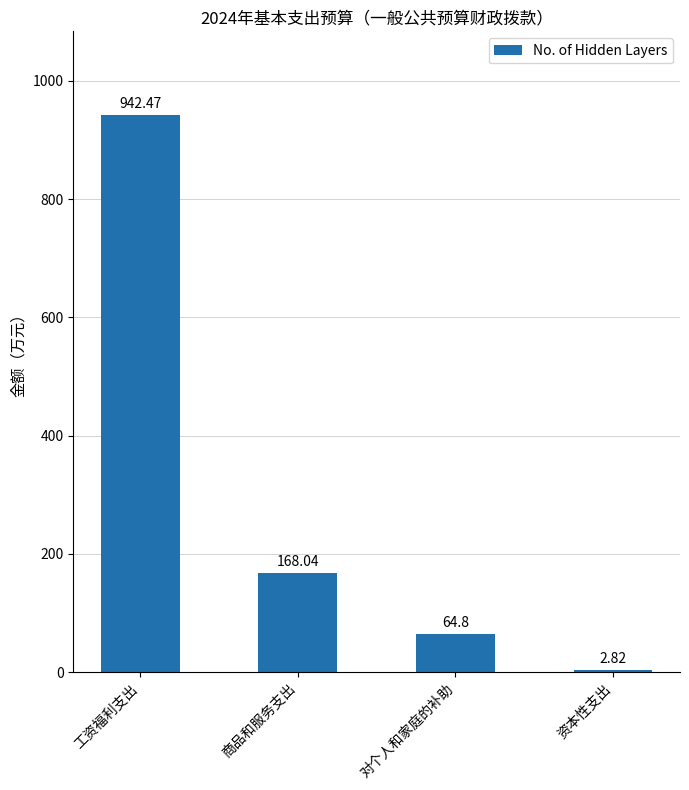

At which category does the chart reach its peak across all series?

工资福利支出